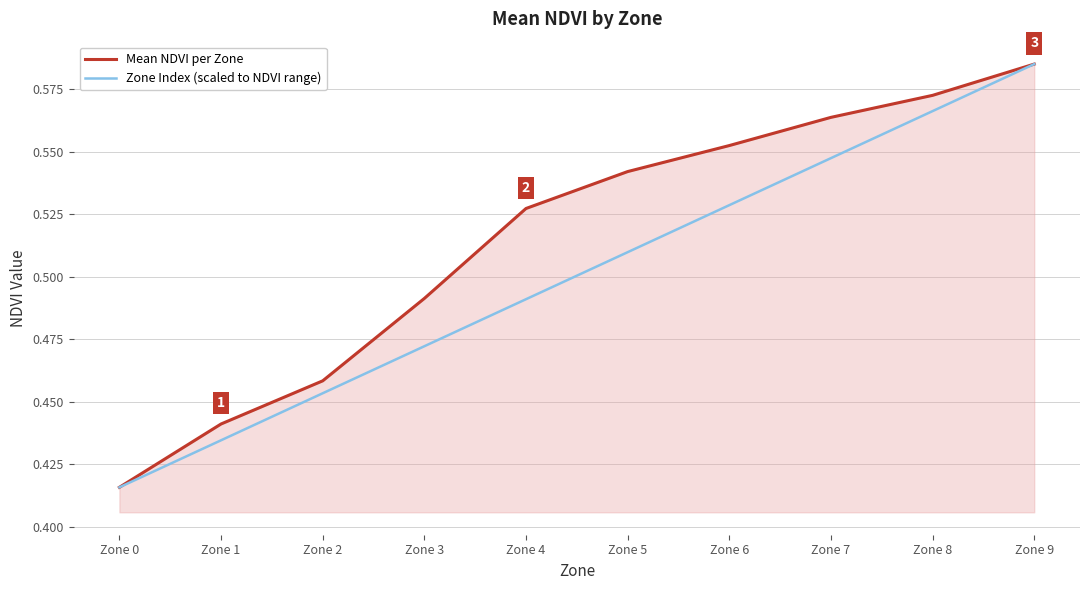

List the series in order of their overall mean, lowest first.

Zone Index (scaled to NDVI range), Mean NDVI per Zone